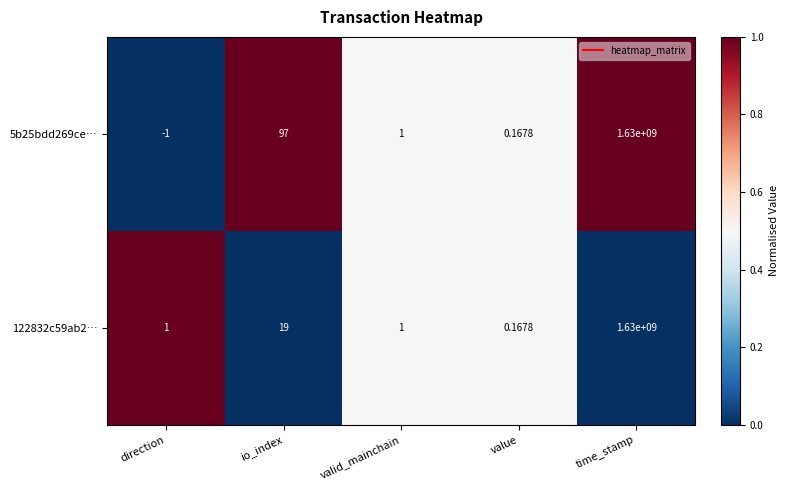

Which category has the highest value in the 5b25bdd269ce… series?

time_stamp